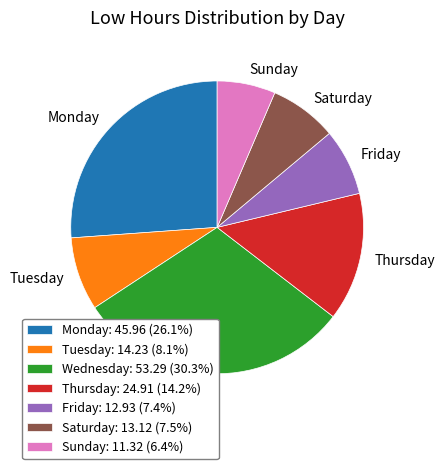

Do Wednesday: 53.29 (30.3%) and Sunday: 11.32 (6.4%) together represent more than half of the pie?

No